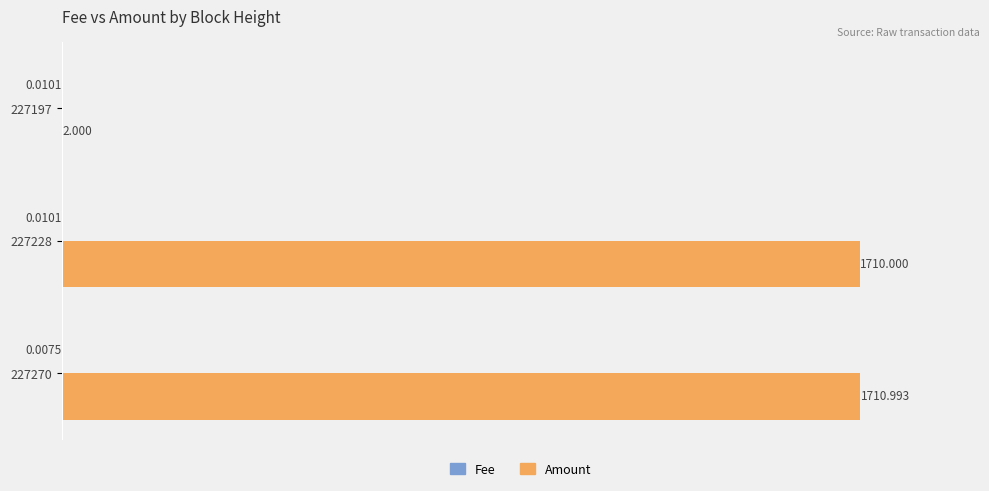

Which series has the largest total across all categories?

Amount